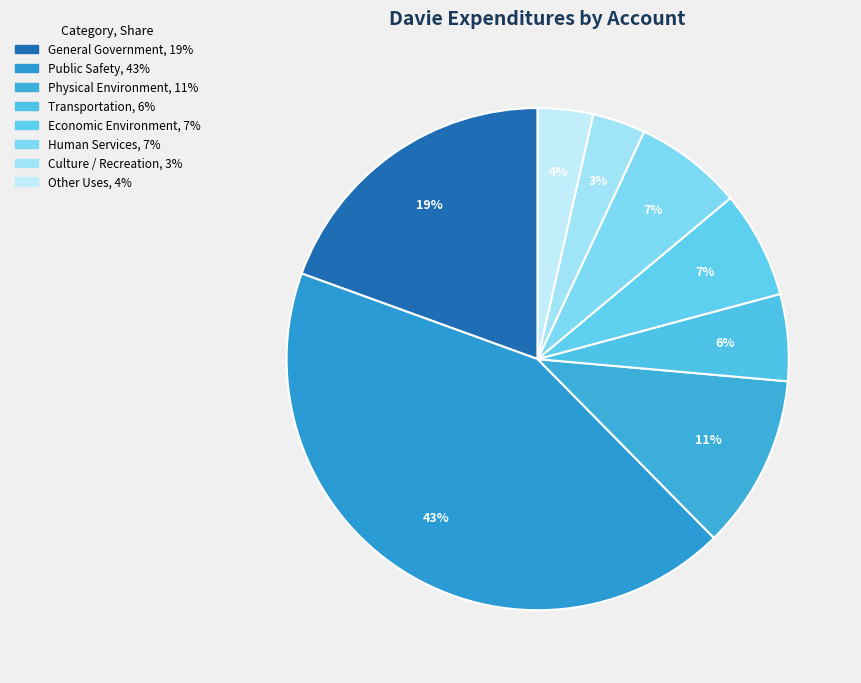

Is it true that Other Uses is 1% of the pie?

False